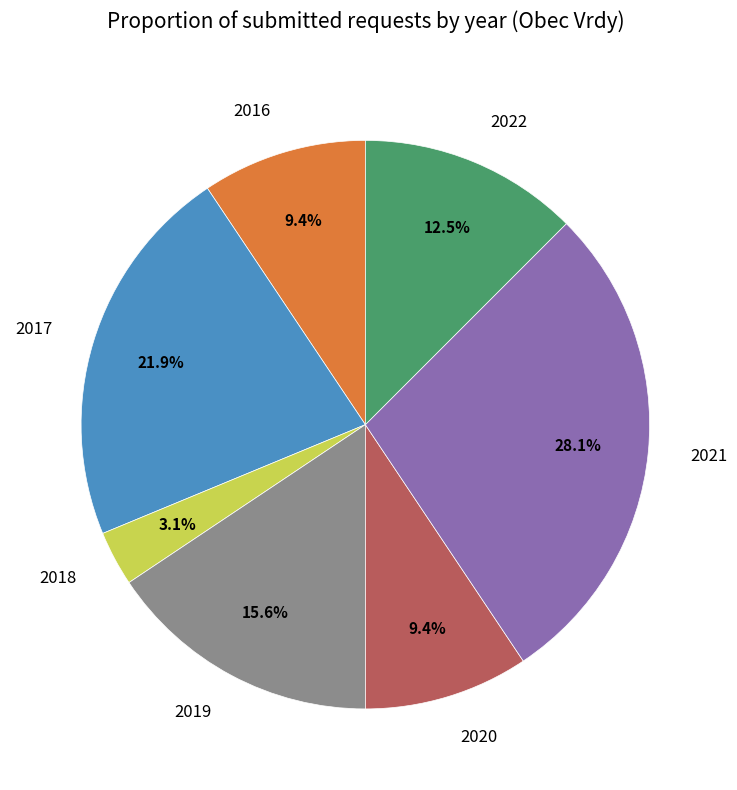

Does any single category account for the majority?

No